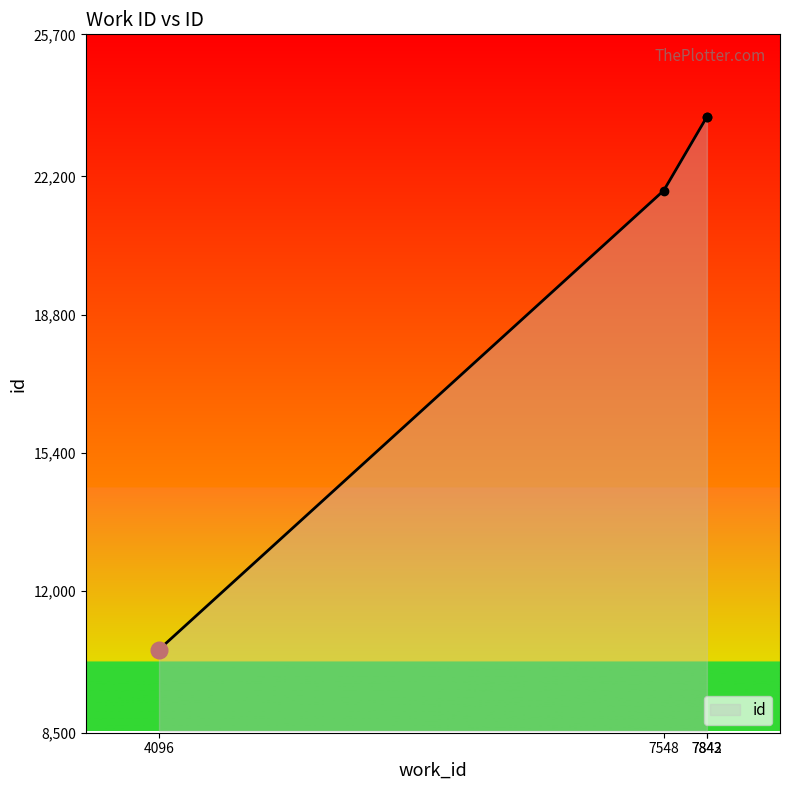

Approximately how many times larger is the value at 4096 compared to 7843?

0.4